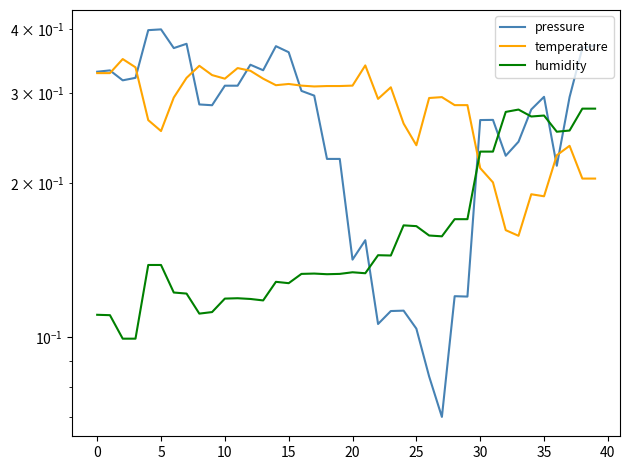

What is the smallest value displayed?

0.1